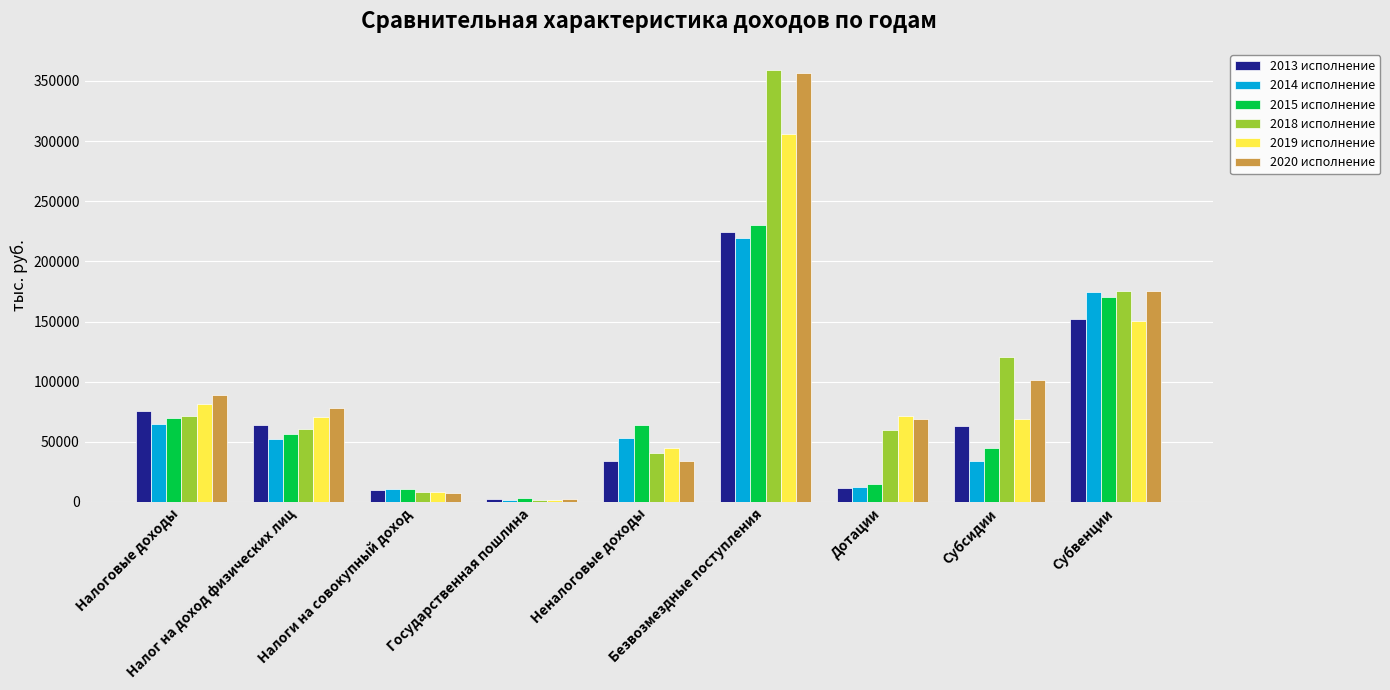

What is the maximum value for 2013 исполнение?

224531.0